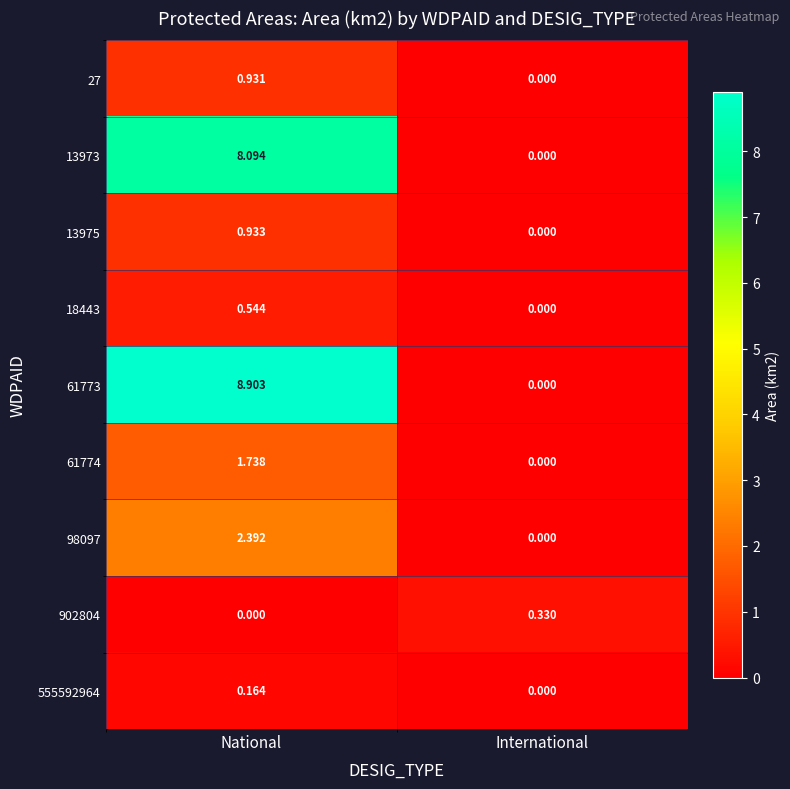

How many values in the 61773 series are below 8?

1